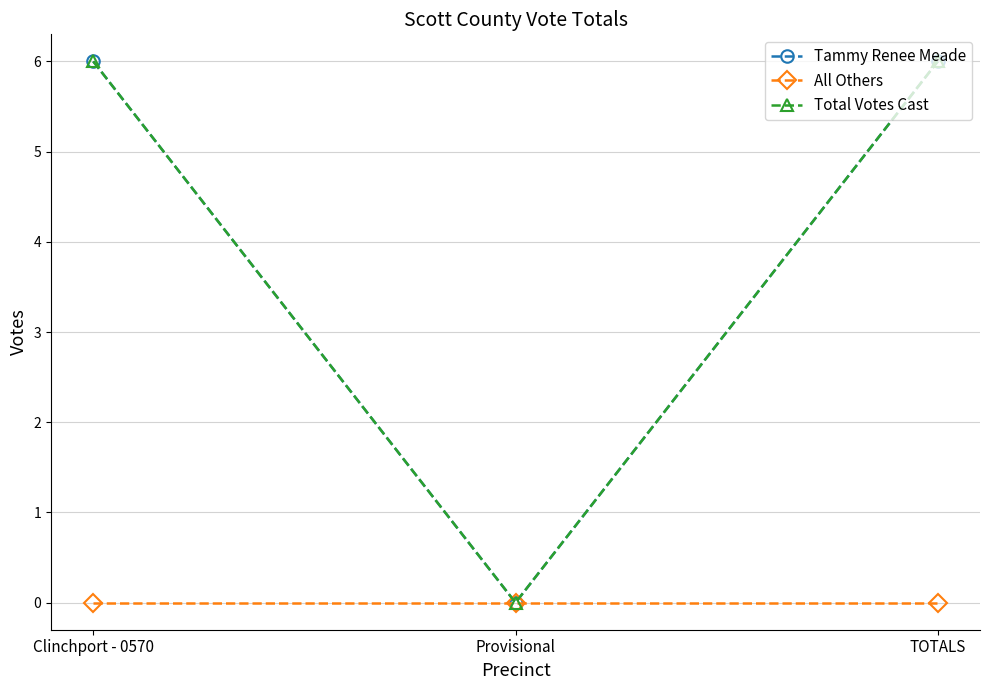

What is the label of the 1st point from the left?

Clinchport - 0570